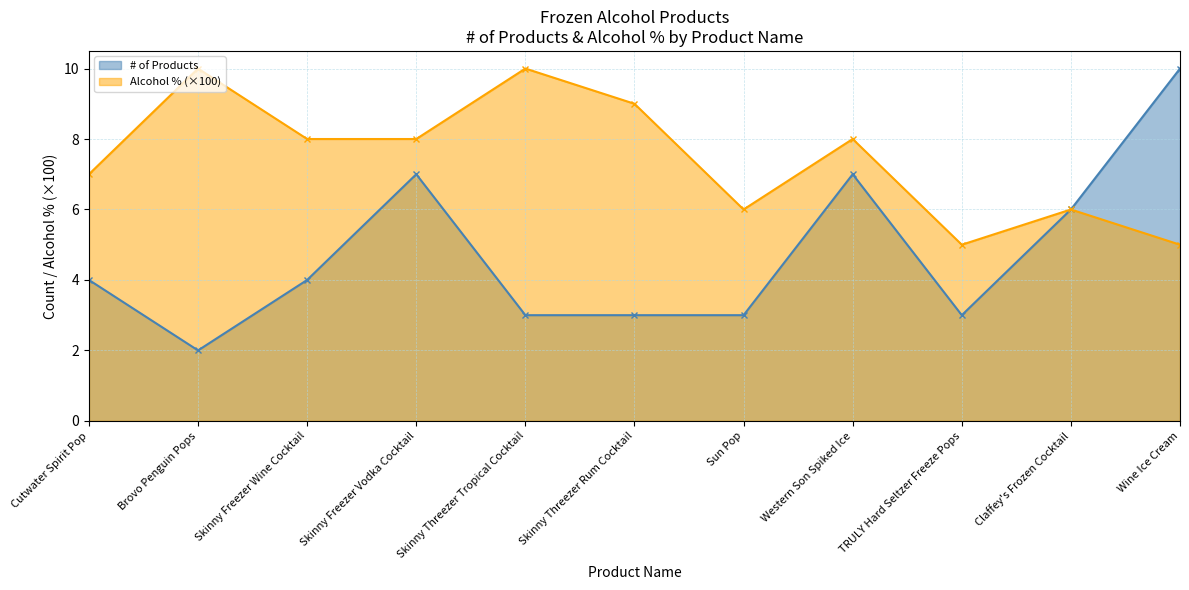

Is it true that Alcohol % equals 8.0 at Skinny Freezer Wine Cocktail?

True